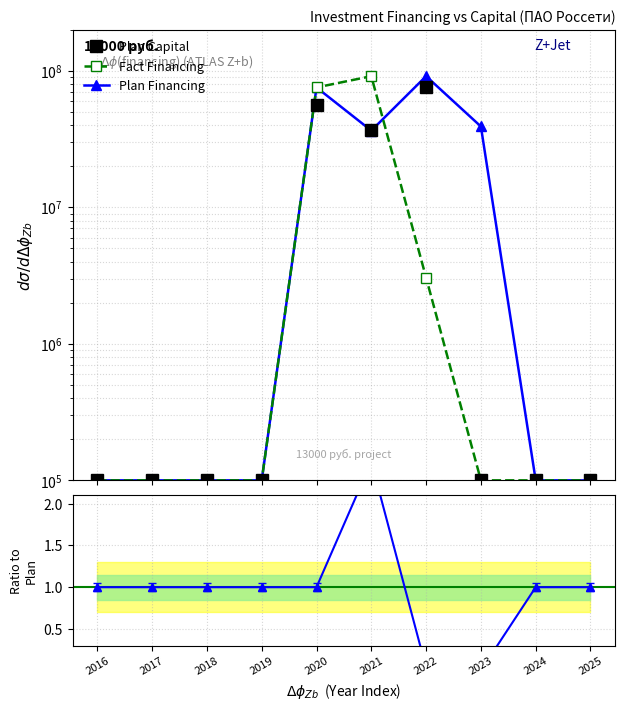

The value of Fact Financing at 2023 is 100000.0. True or false?

True